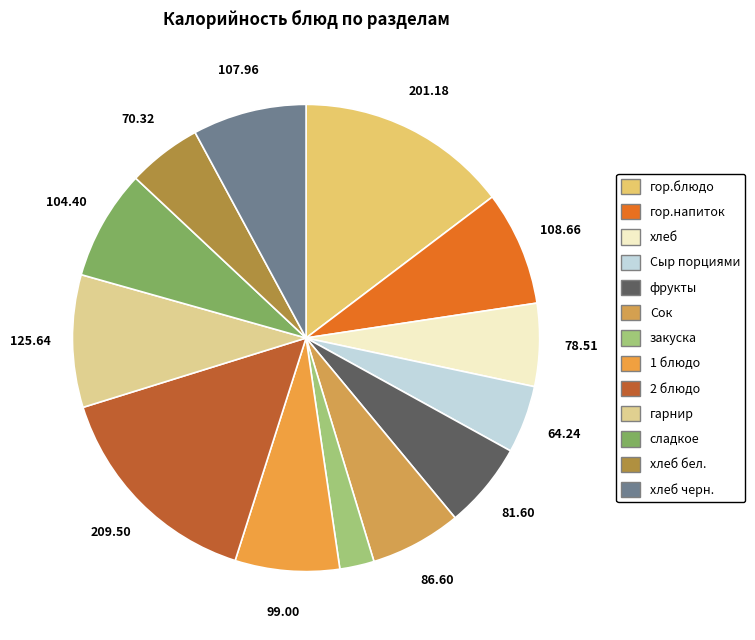

To the nearest percent, what is the average slice percentage?

8%